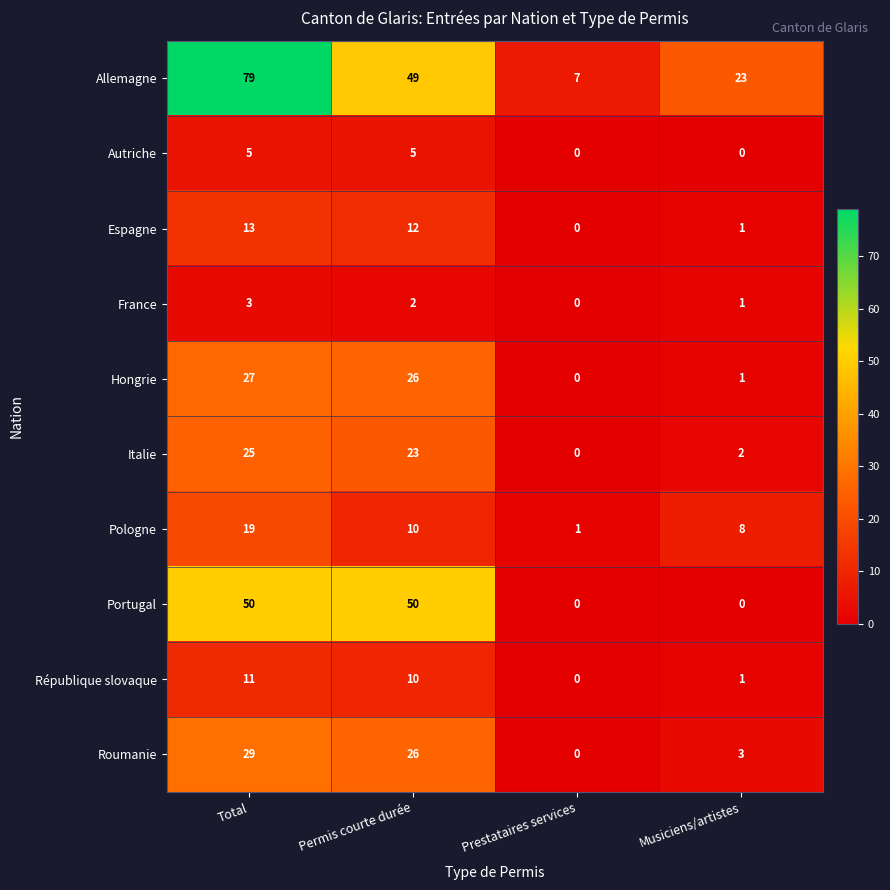

How many categories are shown in the chart?

4